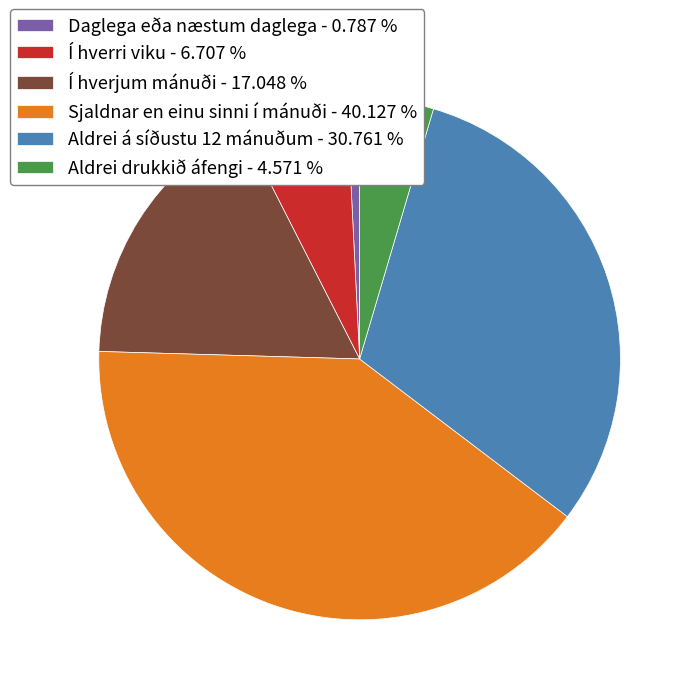

Is there any slice that represents more than half of the pie?

No